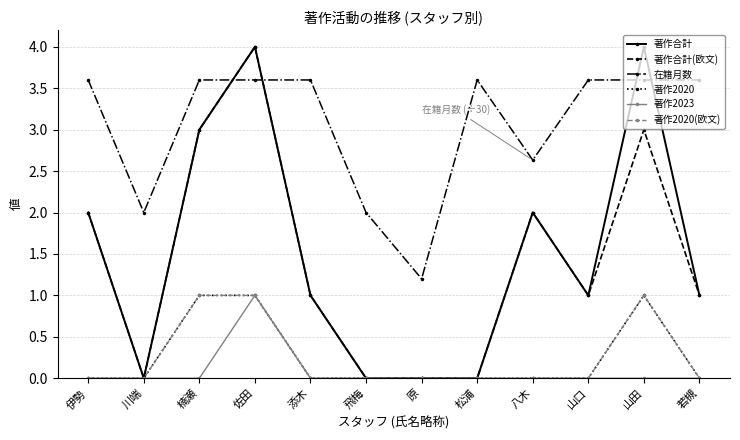

Does the chart have visible grid lines?

Yes